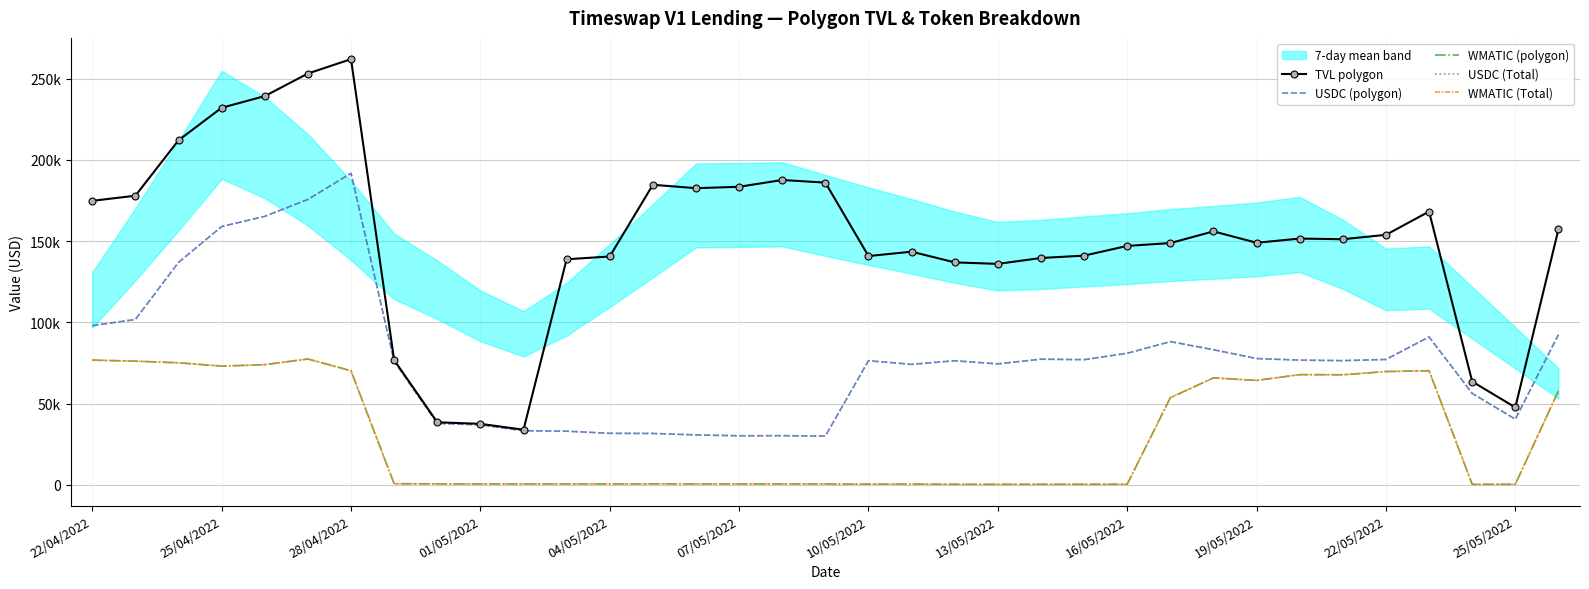

The USDC (polygon) series shows 77780.3 at 19/05/2022. True or false?

True